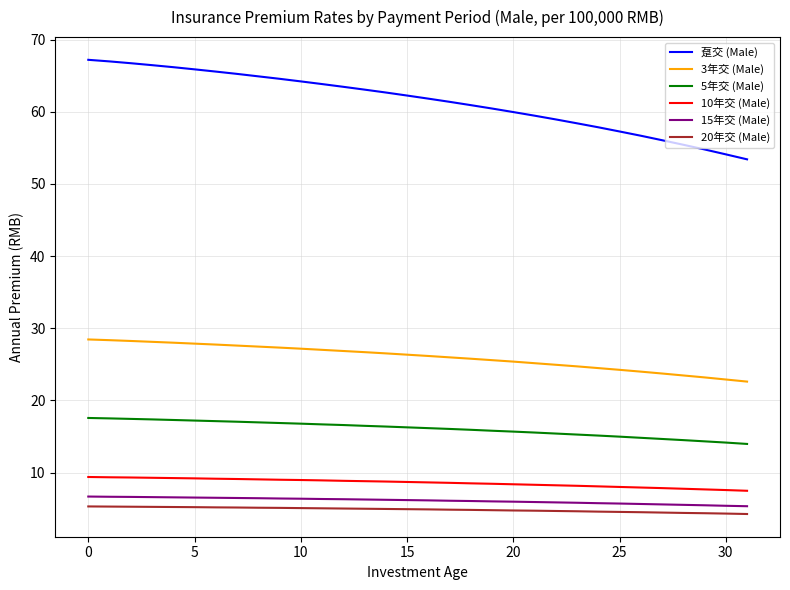

What is the maximum value for 20年交 (Male)?

5.3